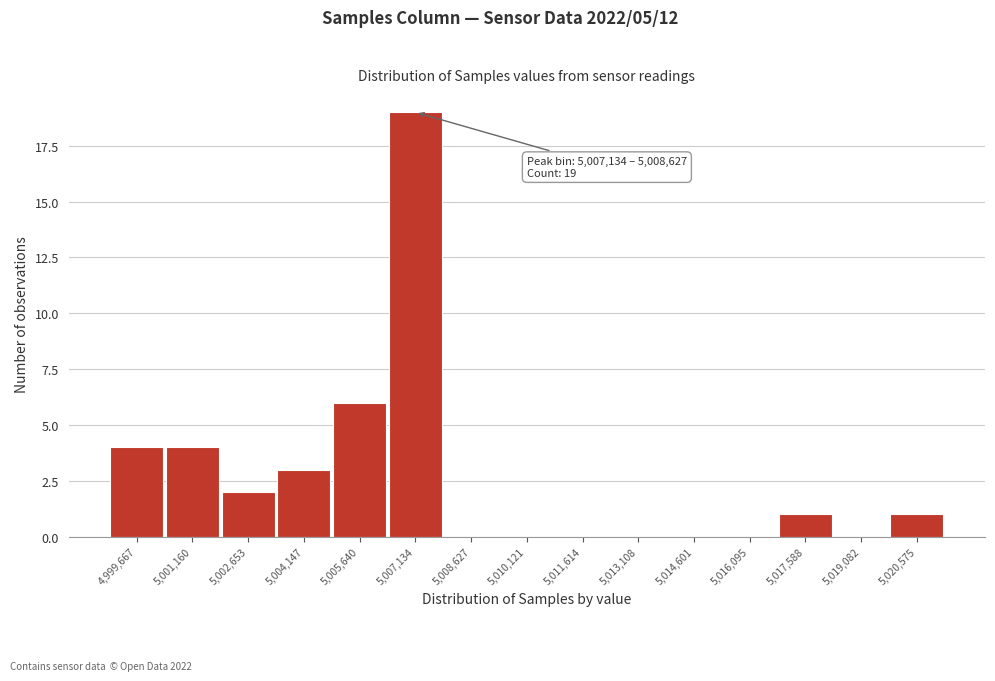

Reading right to left, transcribe all the data shown in this chart.

5,020,575=1	5,019,082=0	5,017,588=1	5,016,095=0	5,014,601=0	5,013,108=0	5,011,614=0	5,010,121=0	5,008,627=0	5,007,134=19	5,005,640=6	5,004,147=3	5,002,653=2	5,001,160=4	4,999,667=4